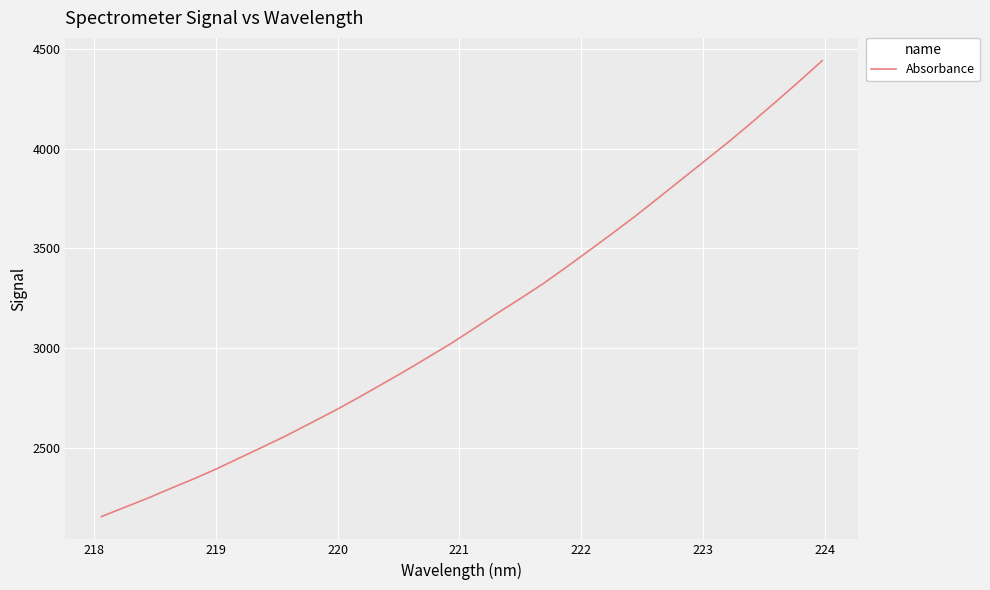

What is the minimum value shown in the chart?

2159.0